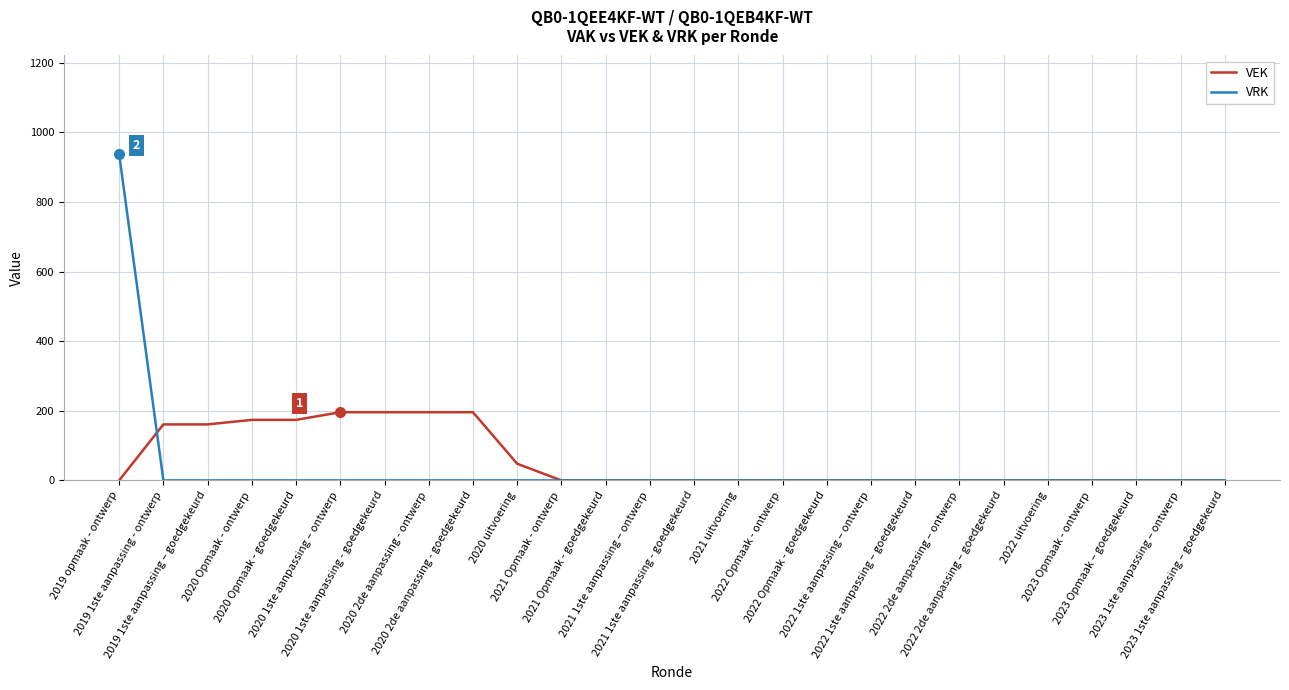

Reading left to right, what are all the values shown in this chart?

VEK: 2019 opmaak - ontwerp=0	2019 1ste aanpassing - ontwerp=161	2019 1ste aanpassing – goedgekeurd=161	2020 Opmaak - ontwerp=174	2020 Opmaak - goedgekeurd=174	2020 1ste aanpassing – ontwerp=196	2020 1ste aanpassing - goedgekeurd=196	2020 2de aanpassing - ontwerp=196	2020 2de aanpassing - goedgekeurd=196	2020 uitvoering=48	2021 Opmaak - ontwerp=0	2021 Opmaak - goedgekeurd=0	2021 1ste aanpassing – ontwerp=0	2021 1ste aanpassing - goedgekeurd=0	2021 uitvoering=0	2022 Opmaak - ontwerp=0	2022 Opmaak - goedgekeurd=0	2022 1ste aanpassing – ontwerp=0	2022 1ste aanpassing – goedgekeurd=0	2022 2de aanpassing – ontwerp=0	2022 2de aanpassing – goedgekeurd=0	2022 uitvoering=0	2023 Opmaak - ontwerp=0	2023 Opmaak – goedgekeurd=0	2023 1ste aanpassing – ontwerp=0	2023 1ste aanpassing – goedgekeurd=0
VRK: 2019 opmaak - ontwerp=937	2019 1ste aanpassing - ontwerp=0	2019 1ste aanpassing – goedgekeurd=0	2020 Opmaak - ontwerp=0	2020 Opmaak - goedgekeurd=0	2020 1ste aanpassing – ontwerp=0	2020 1ste aanpassing - goedgekeurd=0	2020 2de aanpassing - ontwerp=0	2020 2de aanpassing - goedgekeurd=0	2020 uitvoering=0	2021 Opmaak - ontwerp=0	2021 Opmaak - goedgekeurd=0	2021 1ste aanpassing – ontwerp=0	2021 1ste aanpassing - goedgekeurd=0	2021 uitvoering=0	2022 Opmaak - ontwerp=0	2022 Opmaak - goedgekeurd=0	2022 1ste aanpassing – ontwerp=0	2022 1ste aanpassing – goedgekeurd=0	2022 2de aanpassing – ontwerp=0	2022 2de aanpassing – goedgekeurd=0	2022 uitvoering=0	2023 Opmaak - ontwerp=0	2023 Opmaak – goedgekeurd=0	2023 1ste aanpassing – ontwerp=0	2023 1ste aanpassing – goedgekeurd=0